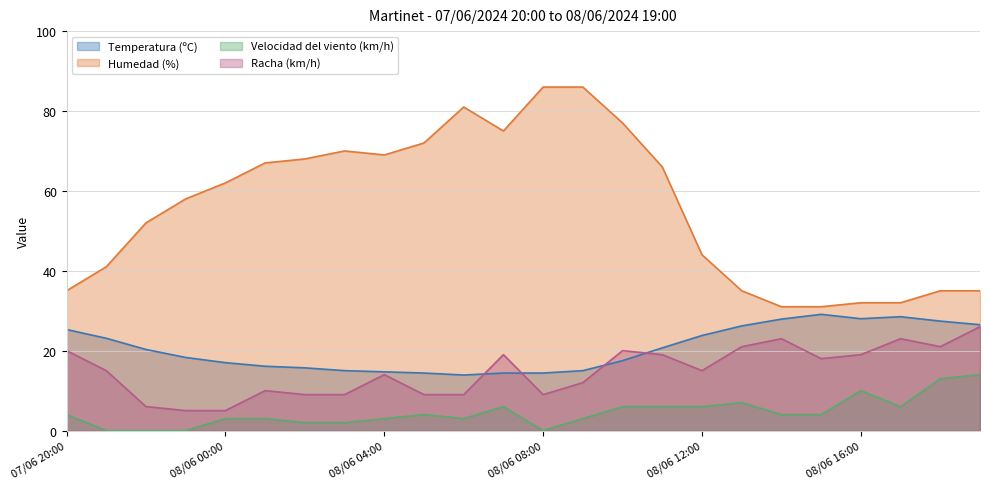

True or false: Velocidad del viento (km/h) and Temperatura (ºC) cross at least once.

False